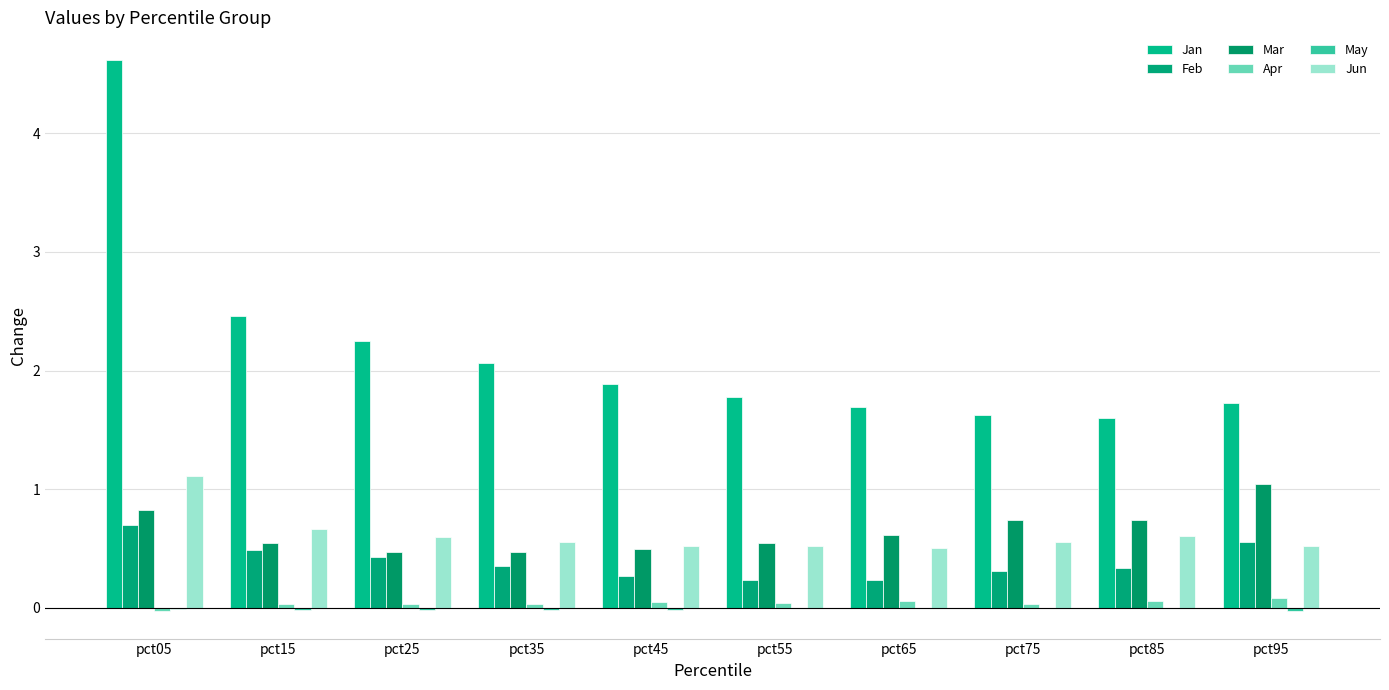

Count the number of data series in this chart.

6